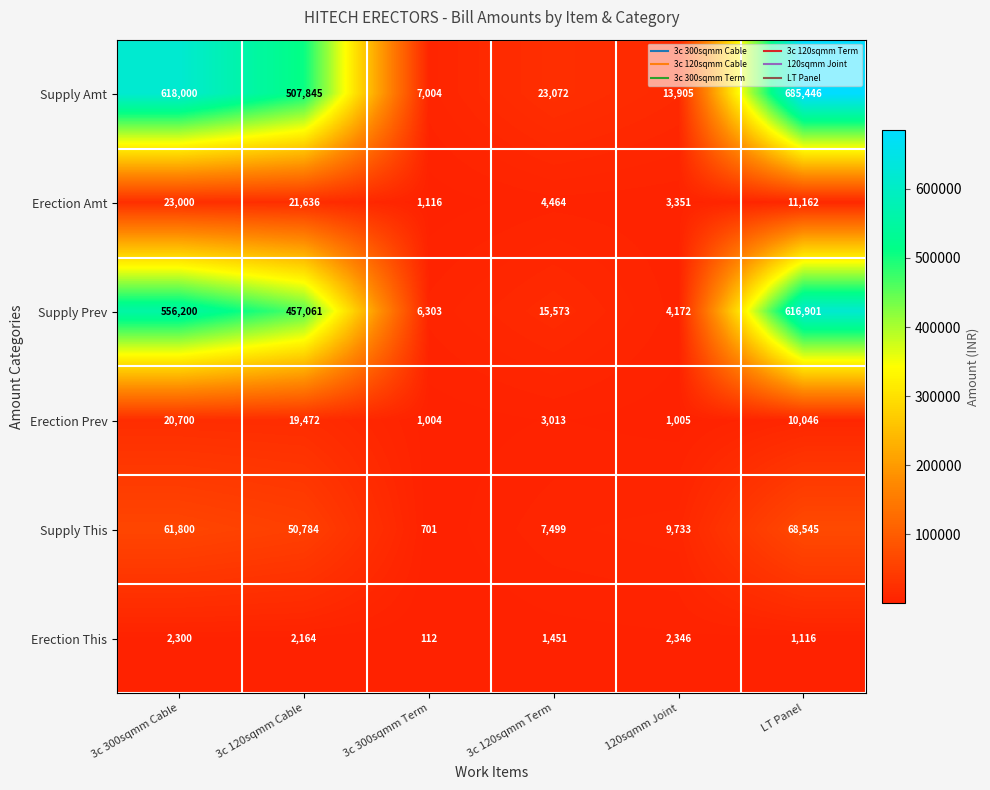

What is the sum of all Supply This values?

199062